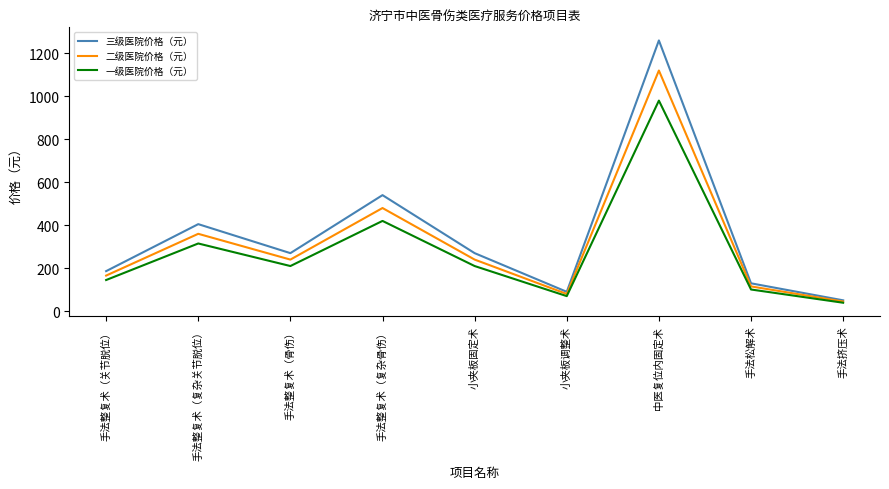

What is the greatest value displayed?

1260.0